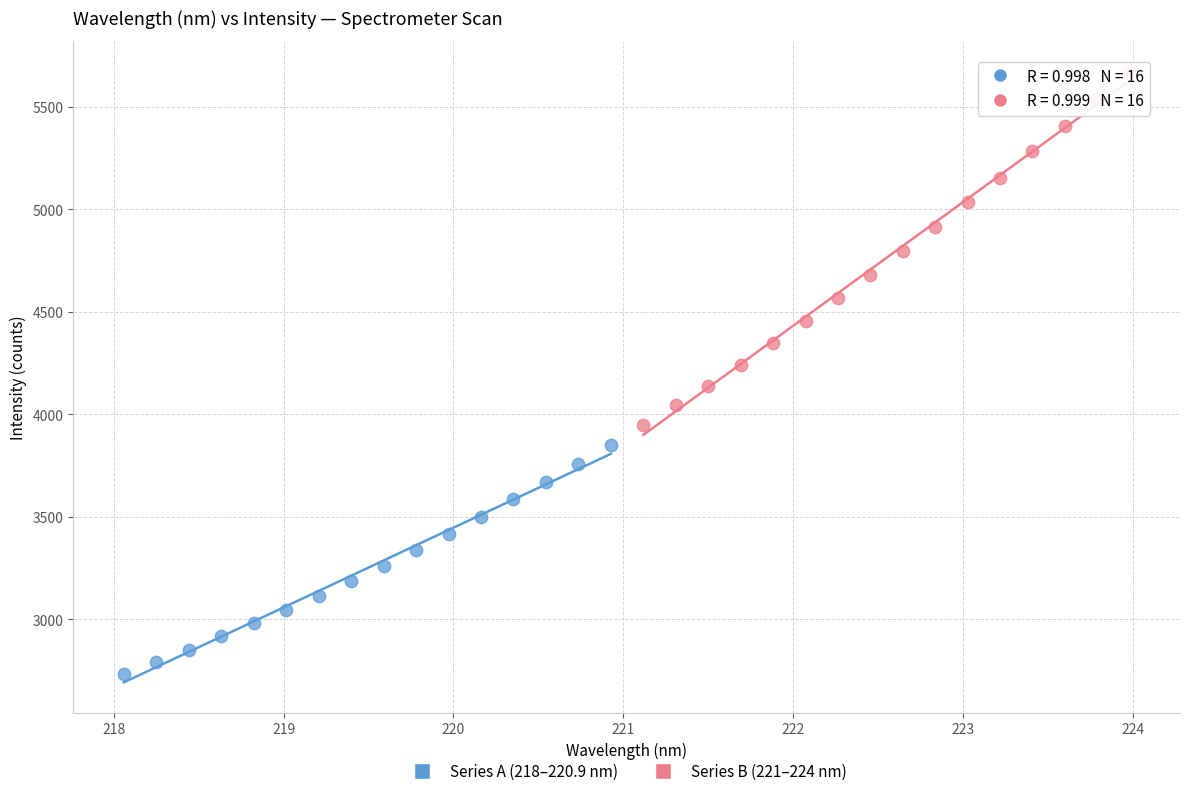

Which series reaches the maximum Y coordinate?

Series B (221–224 nm)